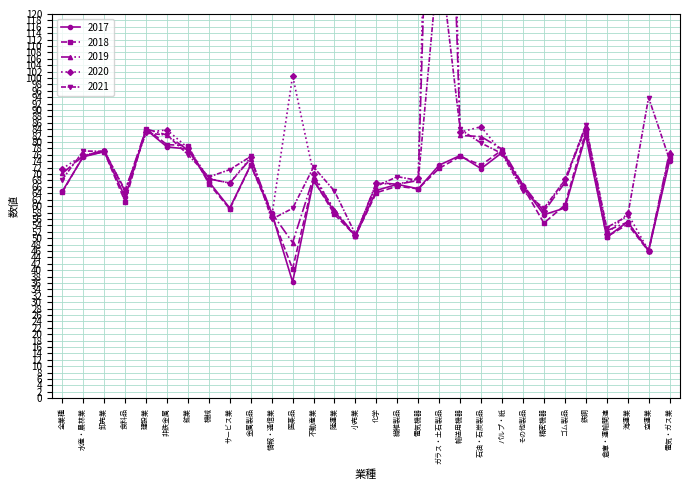

In 2020, how many points are higher than both neighbors (excluding endpoints)?

9